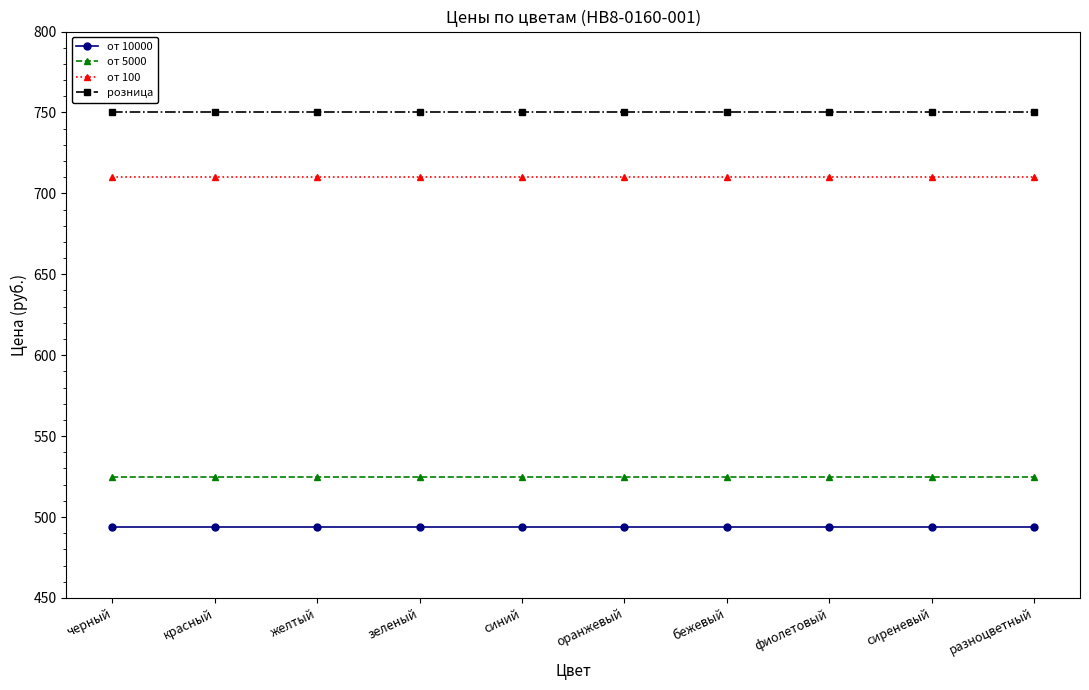

Reading left to right, transcribe all the data shown in this chart.

от 10000: 494	494	494	494	494	494	494	494	494	494
от 5000: 525	525	525	525	525	525	525	525	525	525
от 100: 710	710	710	710	710	710	710	710	710	710
розница: 750	750	750	750	750	750	750	750	750	750